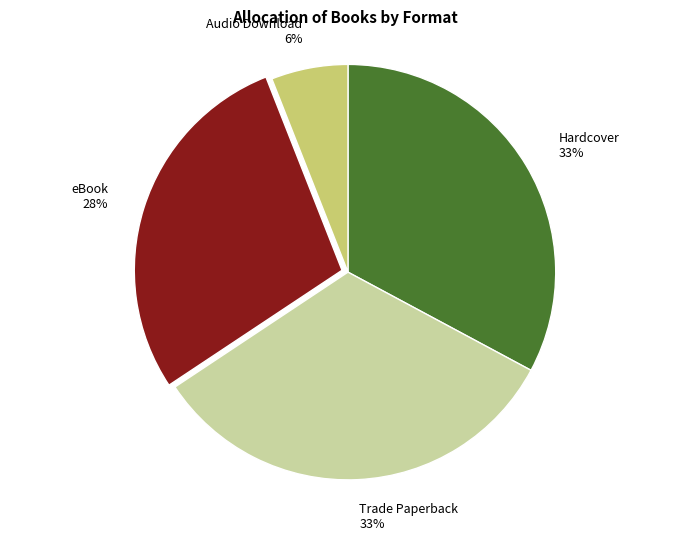

Does Audio Download account for over 50% of the chart?

No